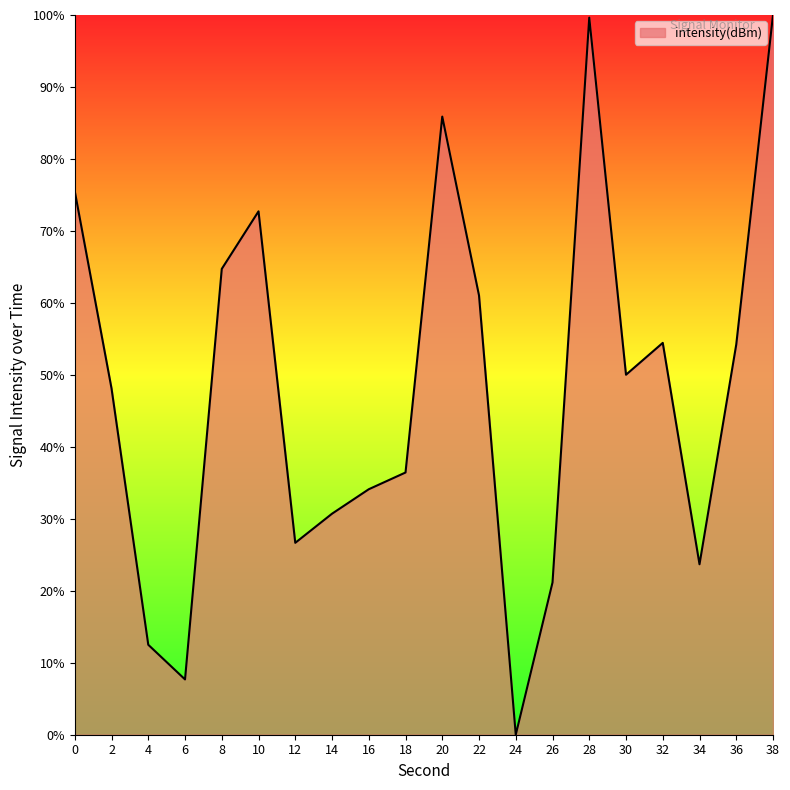

What is the sum of all values?

959.2